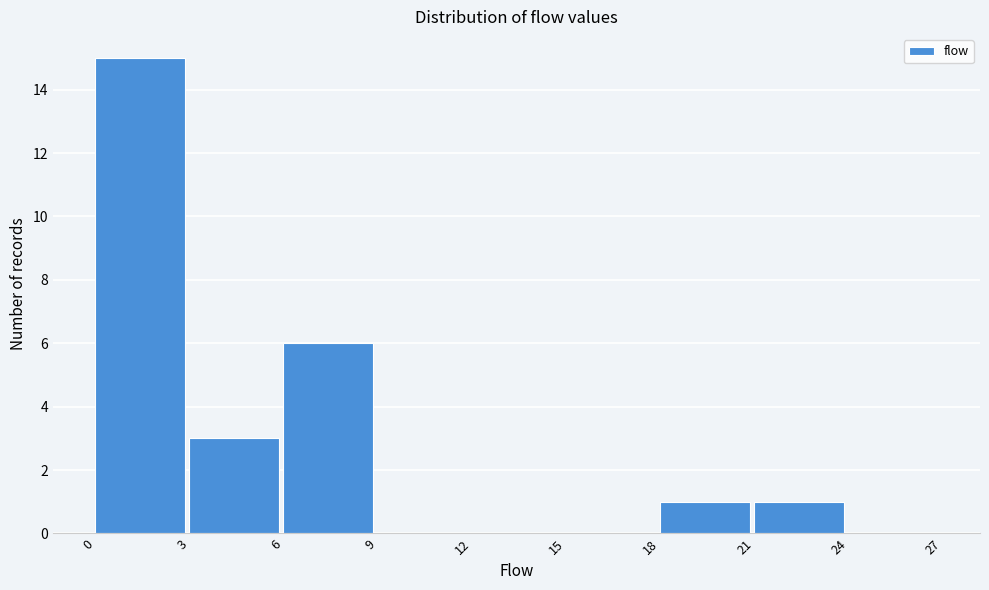

What is the height of the bar covering 6 to 9 on the x-axis? The values are not printed on the chart, so give them approximately, as read against the axis.

6